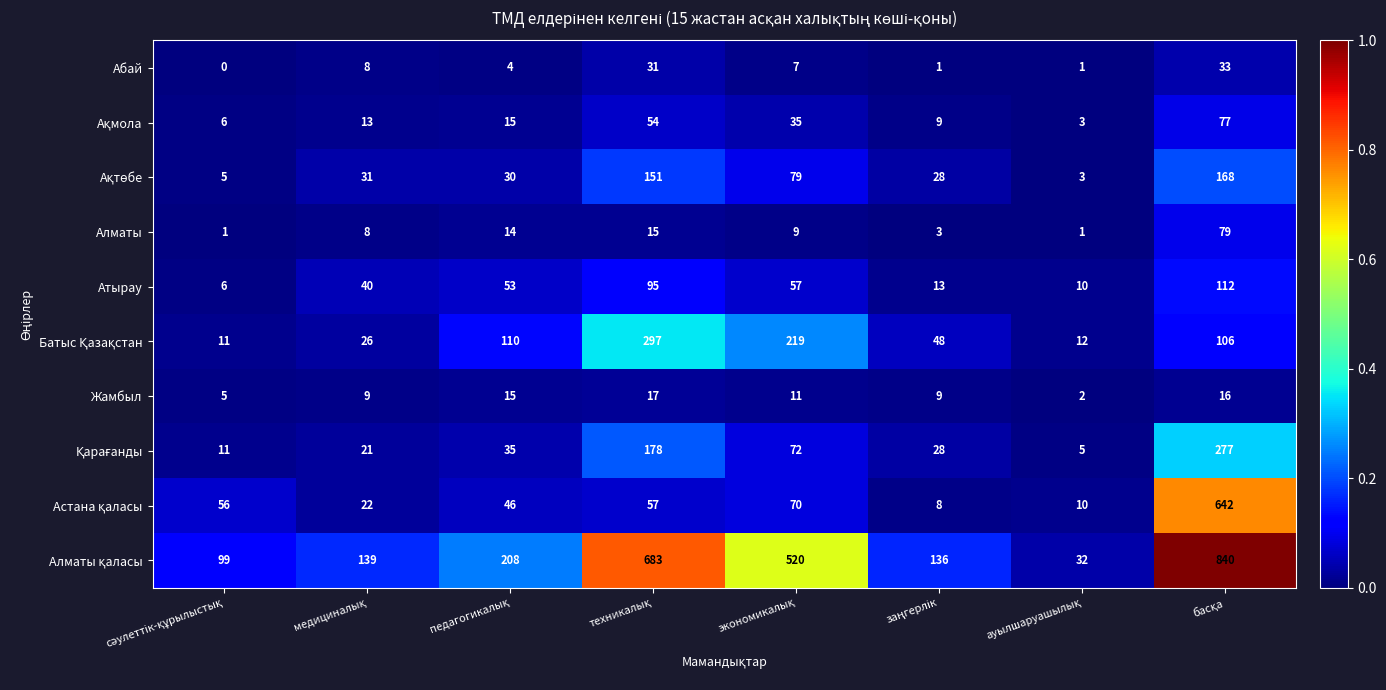

What is the greatest value displayed?

840